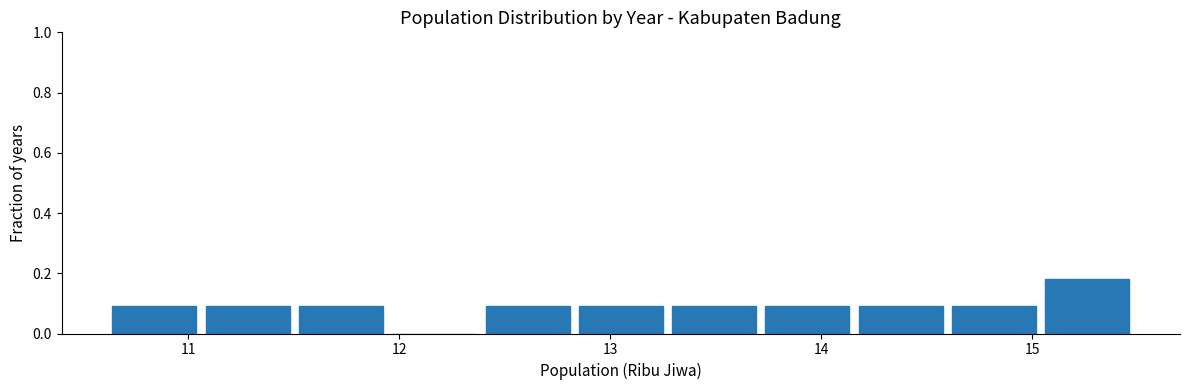

Reading left to right, list every bar in this chart as the range it spans on the x-axis followed by its height. Neither the bar edges nor the heights are printed on the chart, so give them approximately, as read against the axes.

10.6 to 11.1: 0.10
11.1 to 11.5: 0.10
11.5 to 11.9: 0.10
11.9 to 12.4: 0
12.4 to 12.8: 0.10
12.8 to 13.3: 0.10
13.3 to 13.7: 0.10
13.7 to 14.2: 0.10
14.2 to 14.6: 0.10
14.6 to 15.0: 0.10
15.0 to 15.5: 0.18